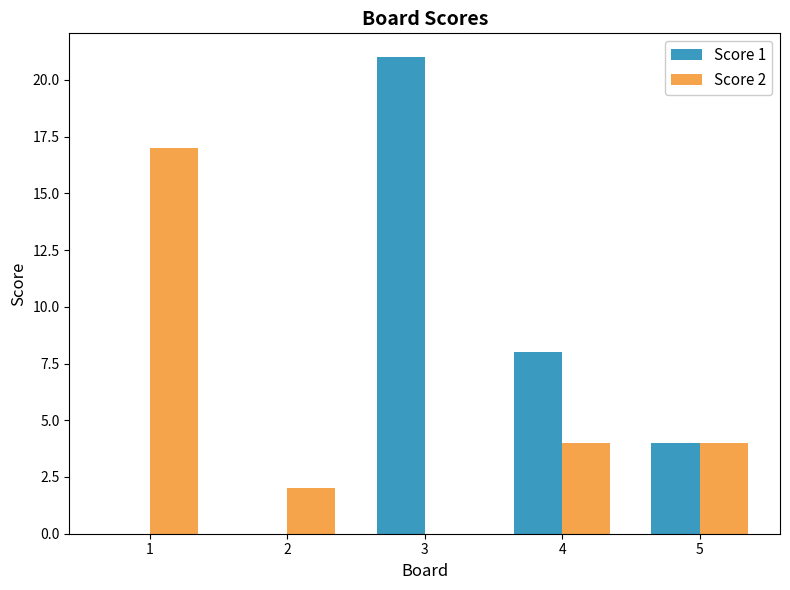

Count the Score 1 values in the range 0 to 8.

4